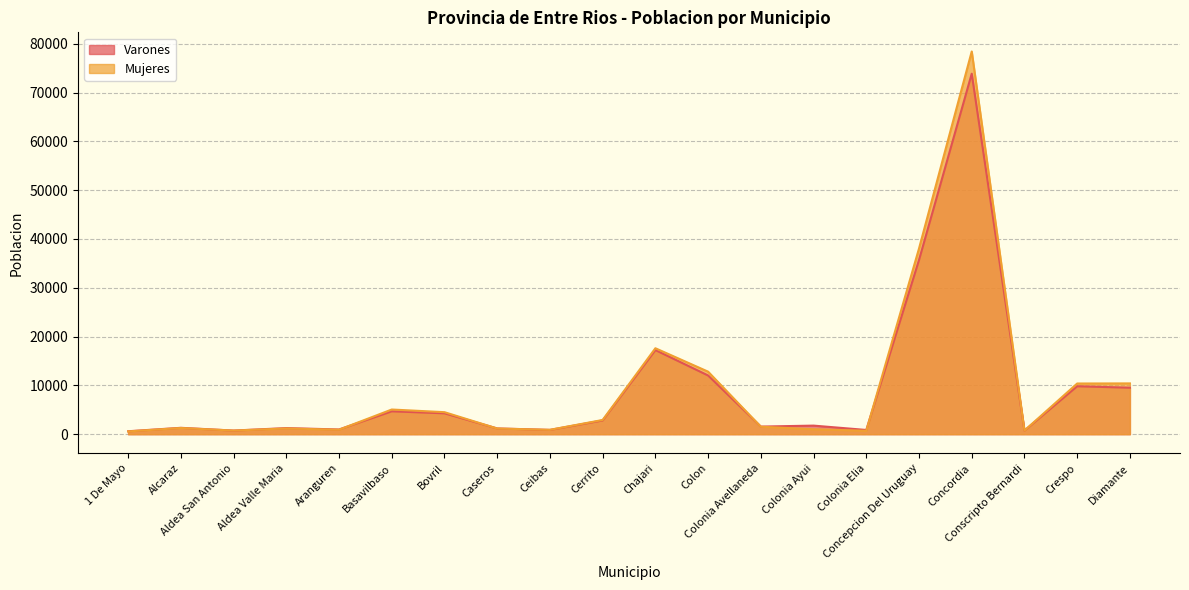

After their last crossing, which series has the higher values: Varones or Mujeres?

Mujeres